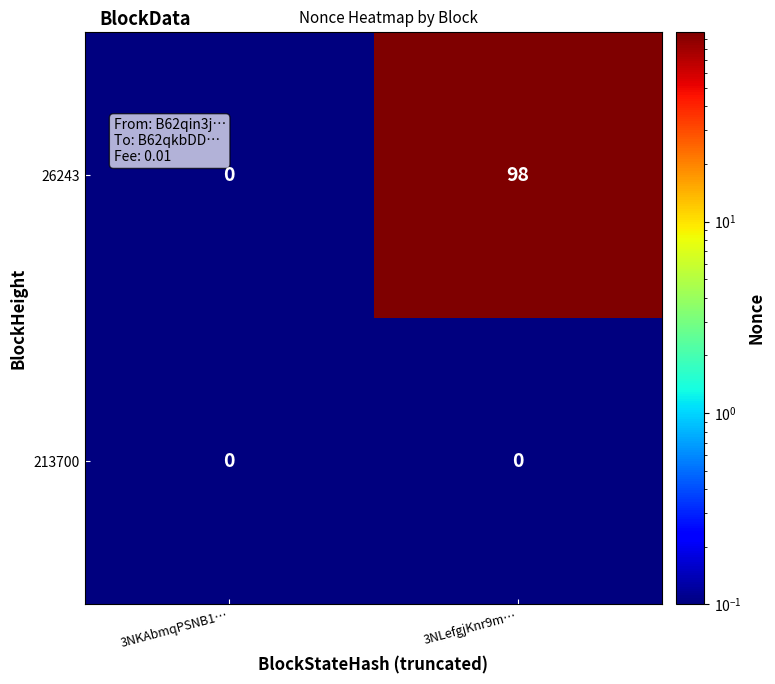

What is the difference between the 26243 values at 3NLefgjKnr9m… and 3NKAbmqPSNB1…?

98